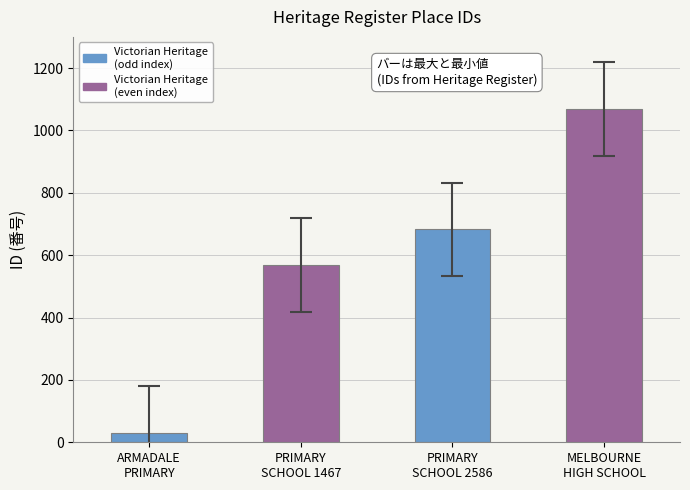

What is the label of the 1st bar from the right?

MELBOURNE HIGH SCHOOL